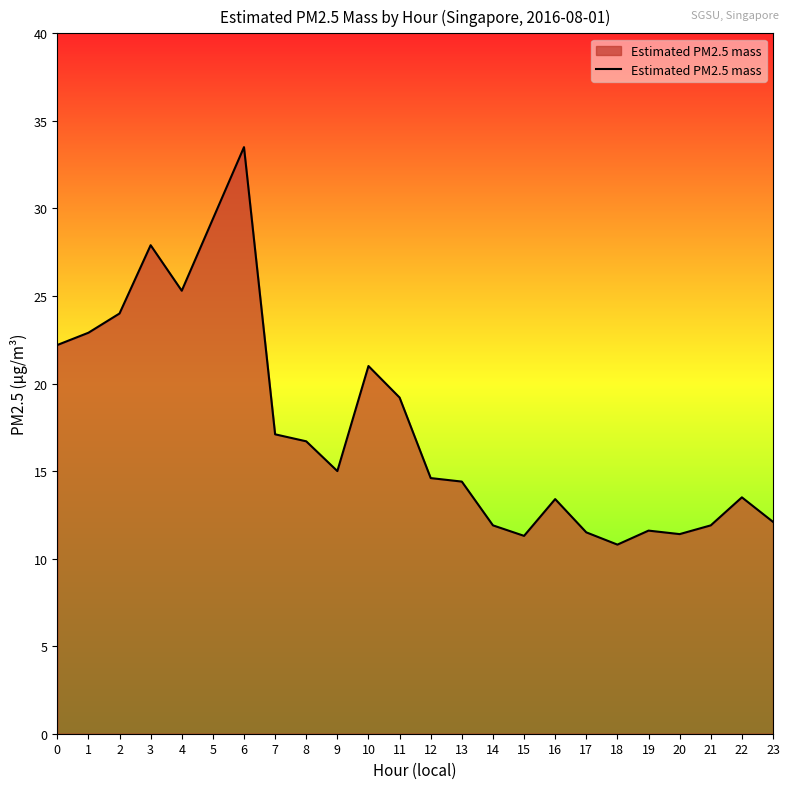

What is the difference between the second highest and minimum values?

18.6